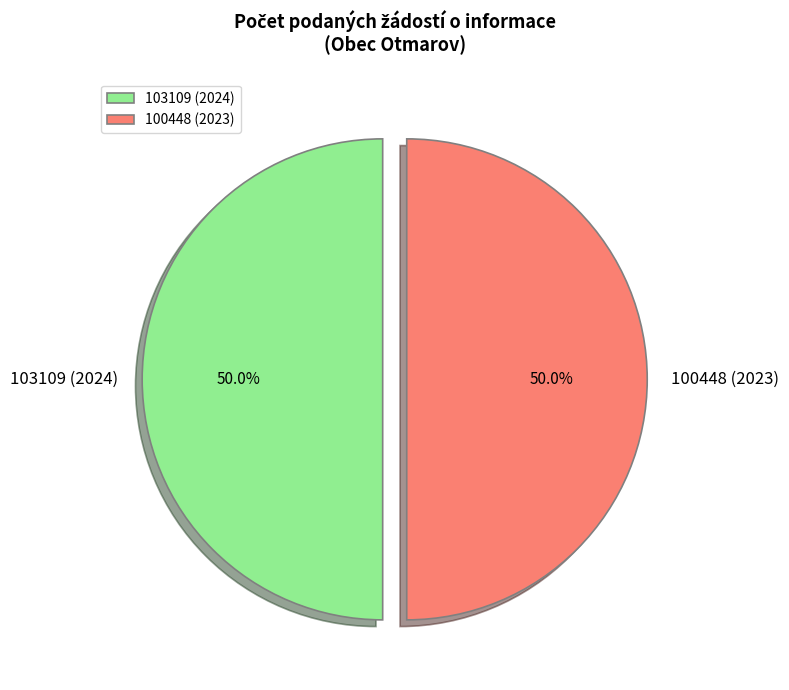

To the nearest percent, what is the difference between the largest and smallest slice percentages?

0%